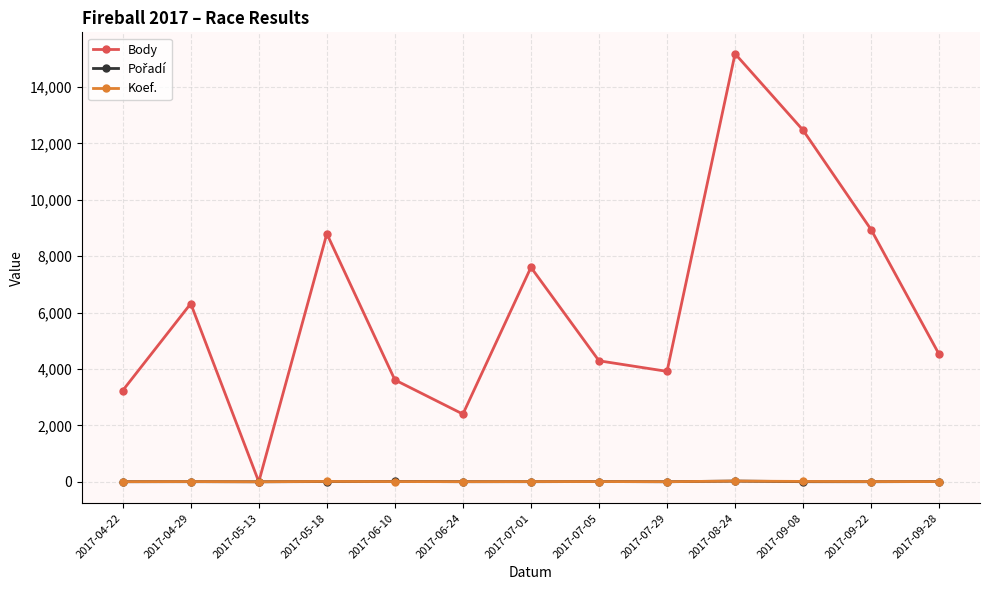

How many data points does each series have?

13